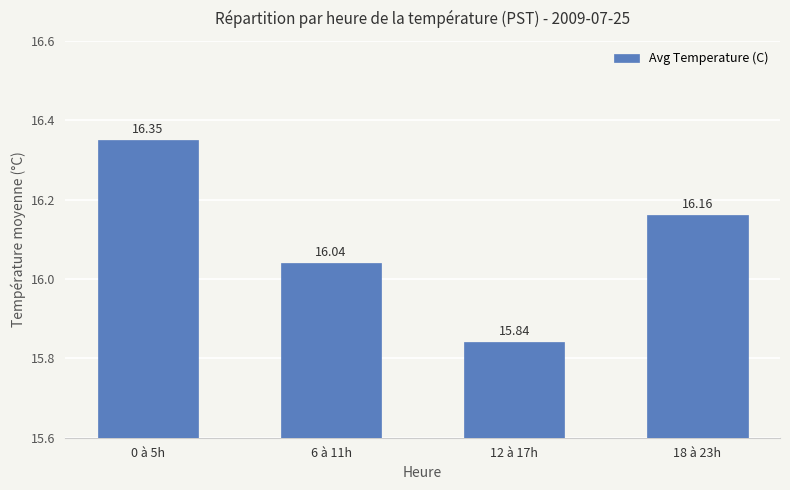

Is it true that the value at 12 à 17h is 20.7?

False